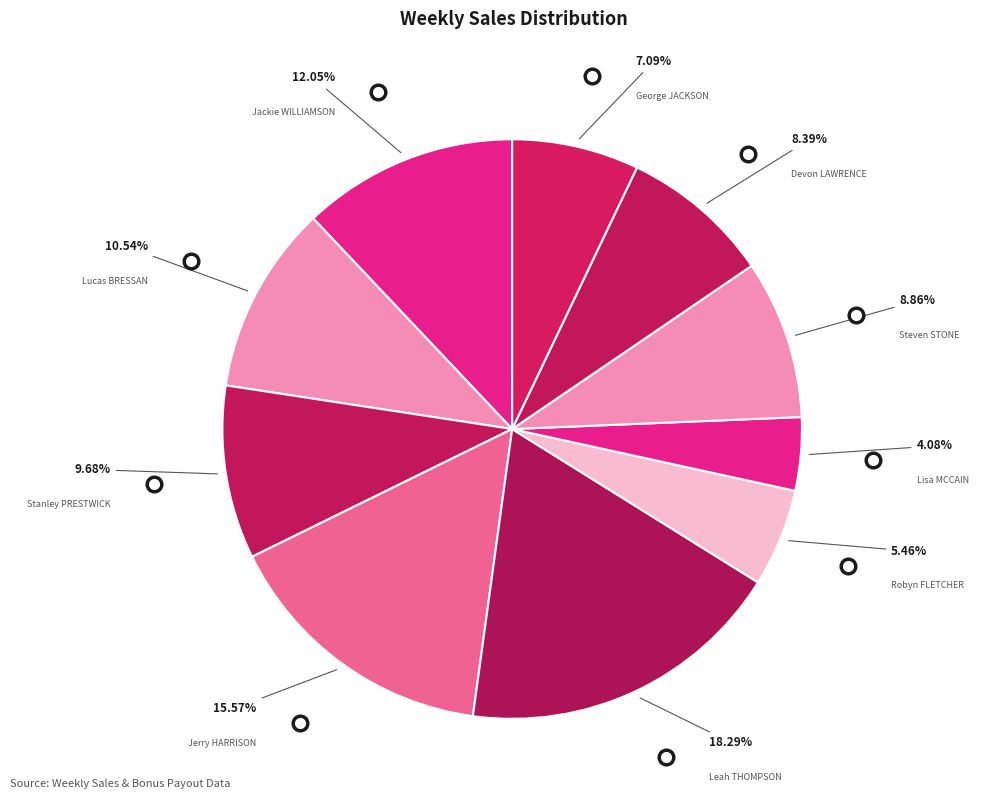

Which slice is the smallest?

Lisa McCain